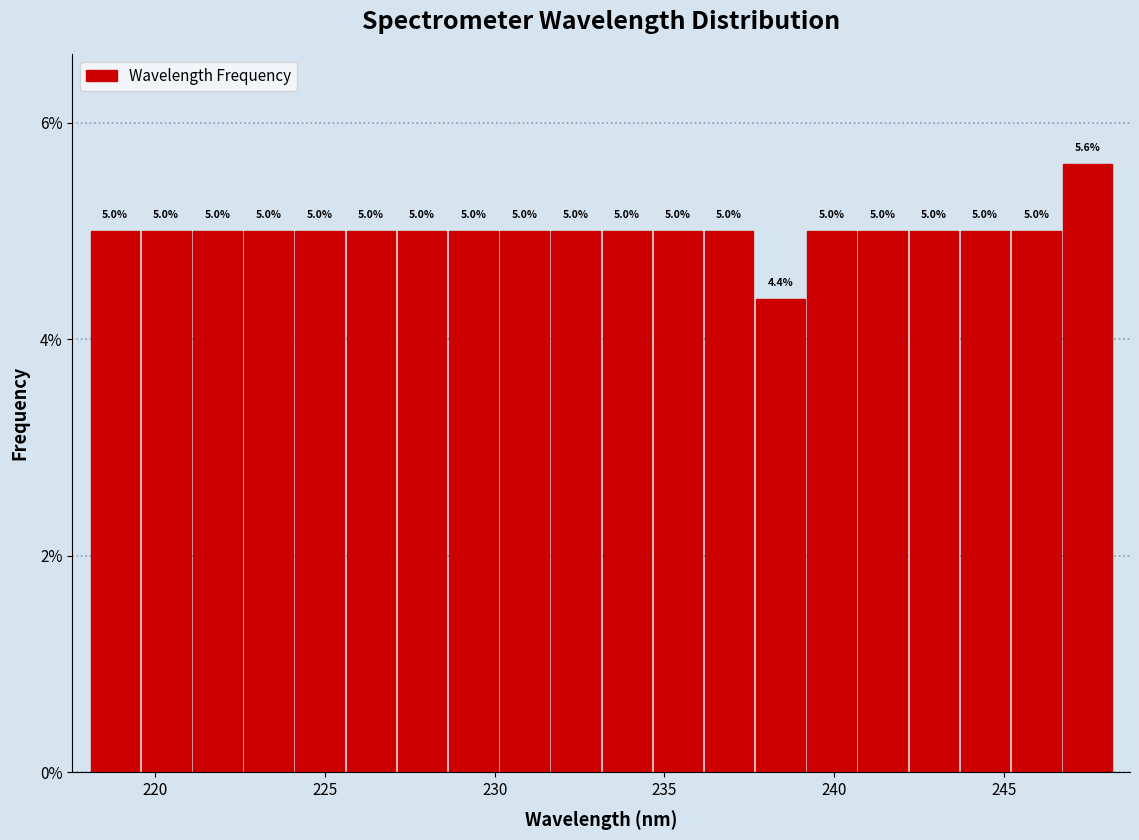

Around what value on the x-axis is the tallest bar? Give the approximate position of its centre, as read against the axis.

247.5